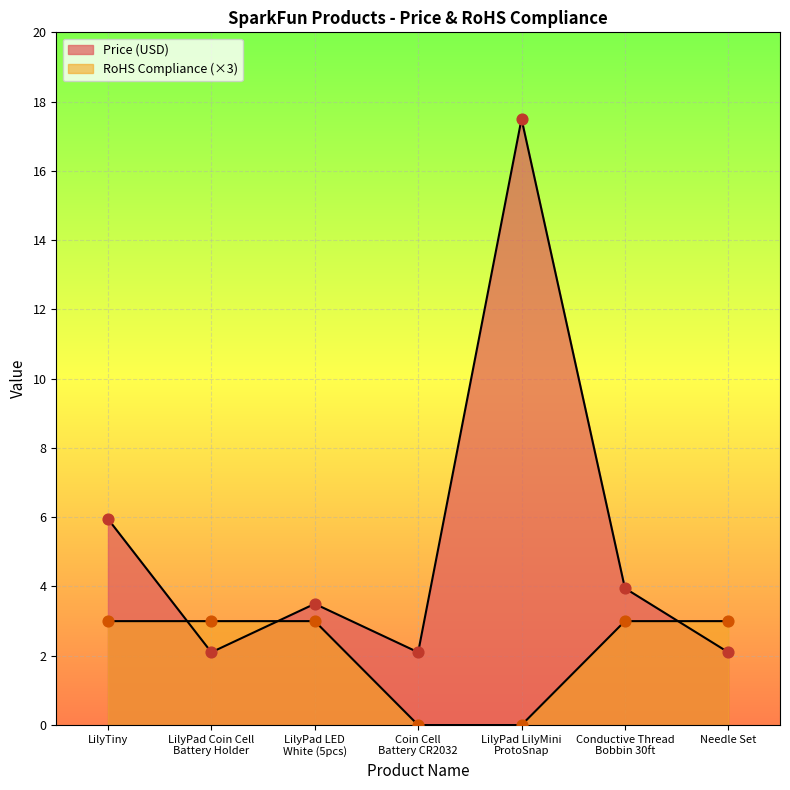

Which series contains the highest Y value?

Price (USD)